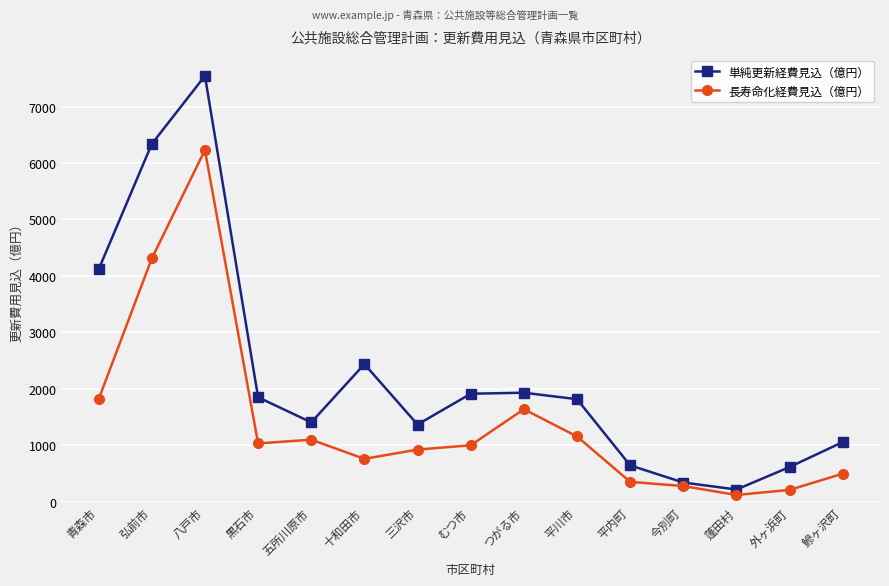

What position from the right is 三沢市?

9